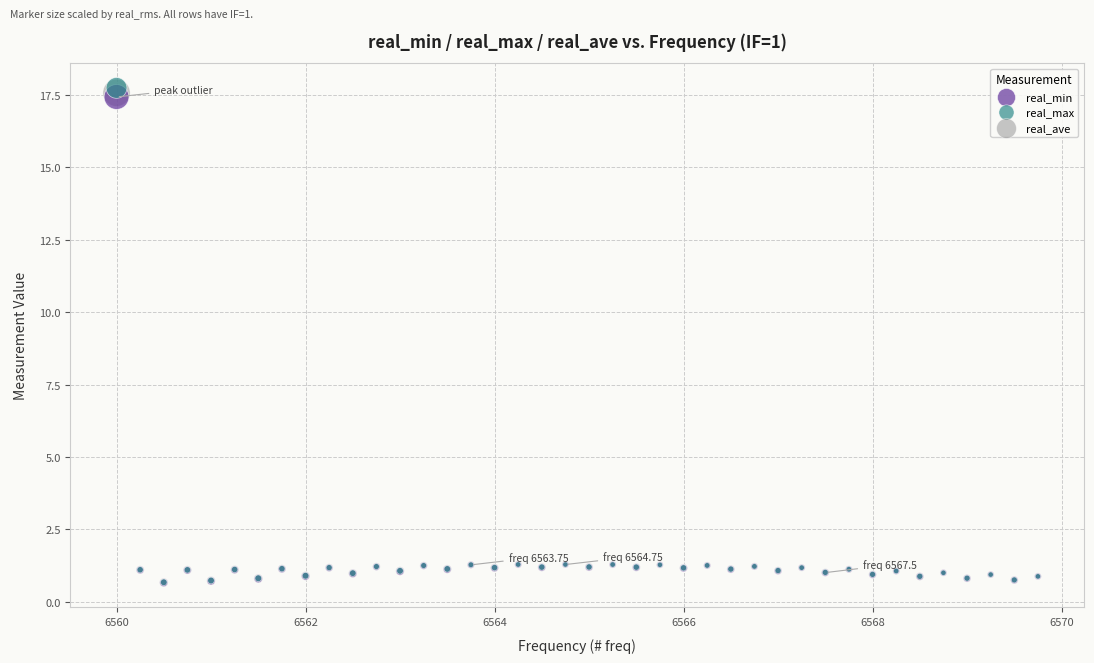

What are all the series names shown in the legend?

real_min, real_max, real_ave